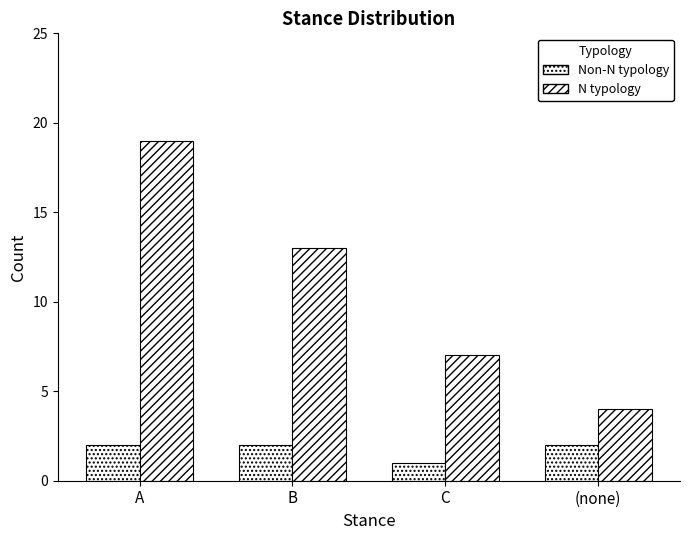

What is the value of the Non-N typology bar at the 2nd from the left?

2